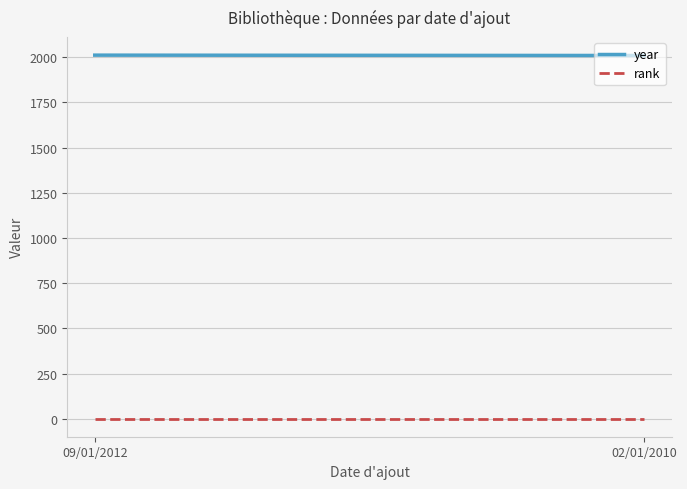

At which category does the chart reach its peak across all series?

09/01/2012